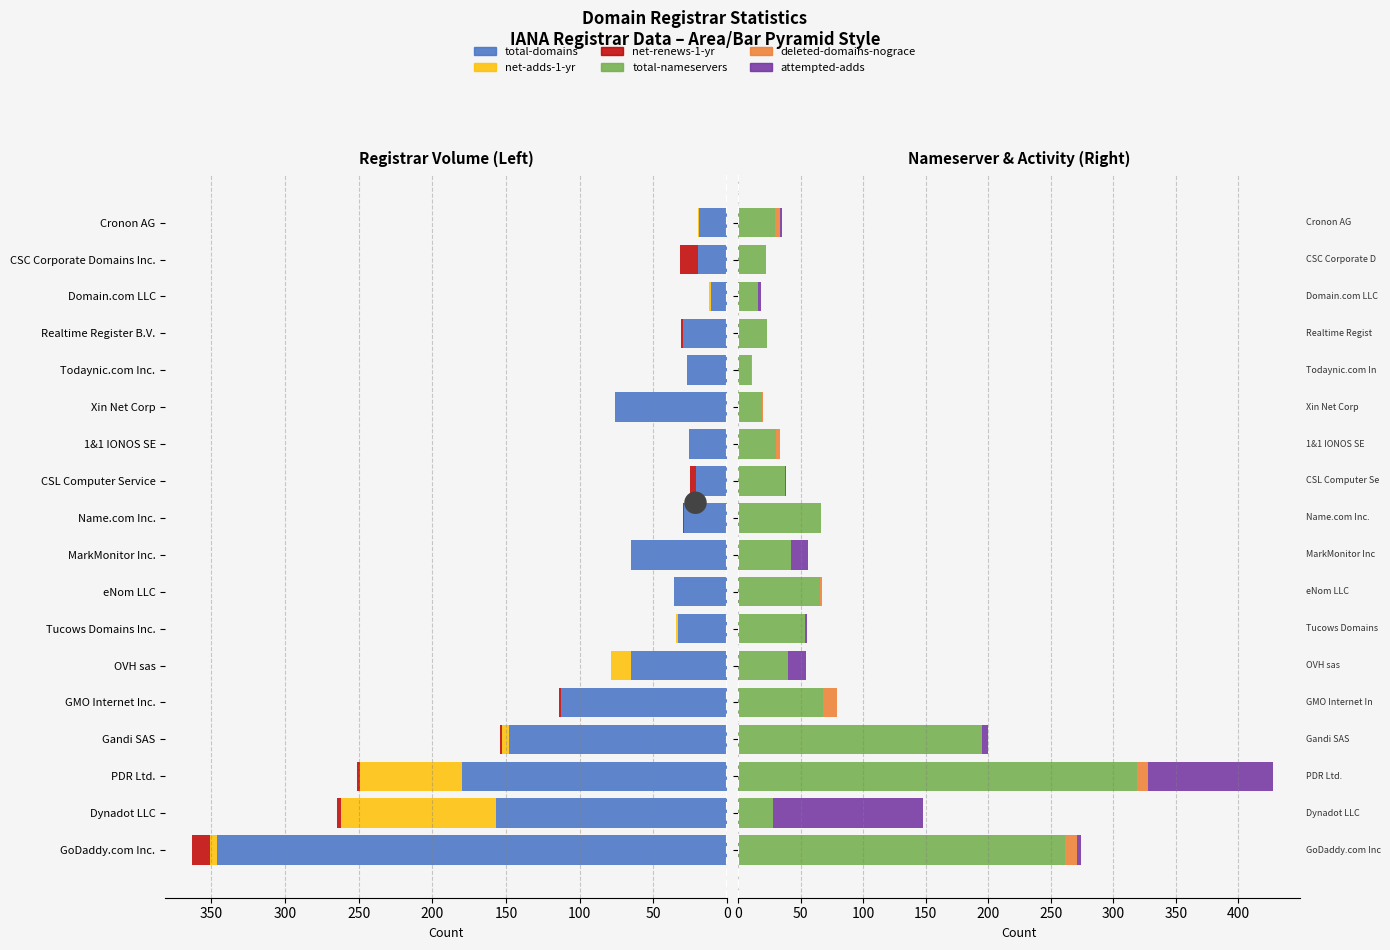

How many values in the total-nameservers series exceed 40?

8